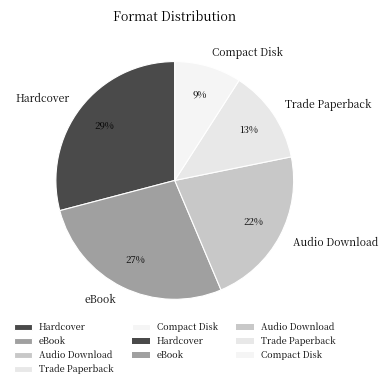

True or false: Compact Disk accounts for 9% of the total.

True